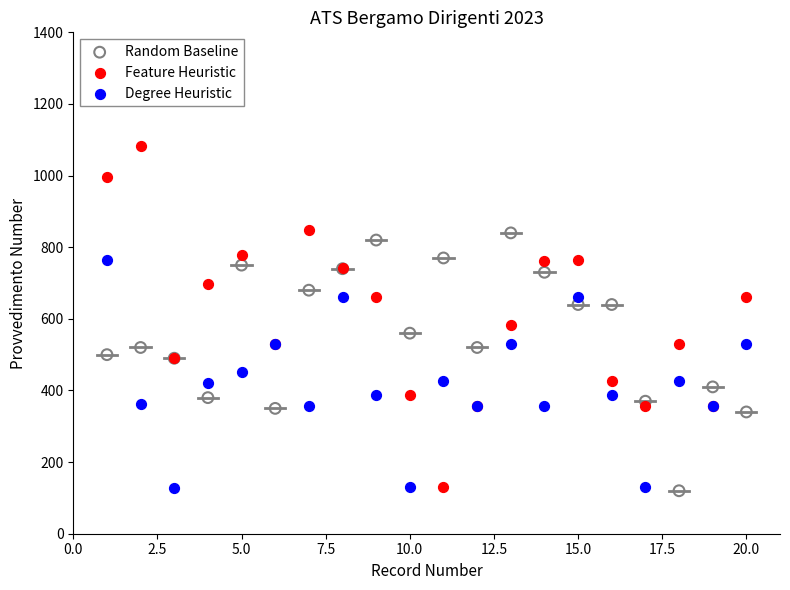

Across all series, what Y value is closest to 601?

583